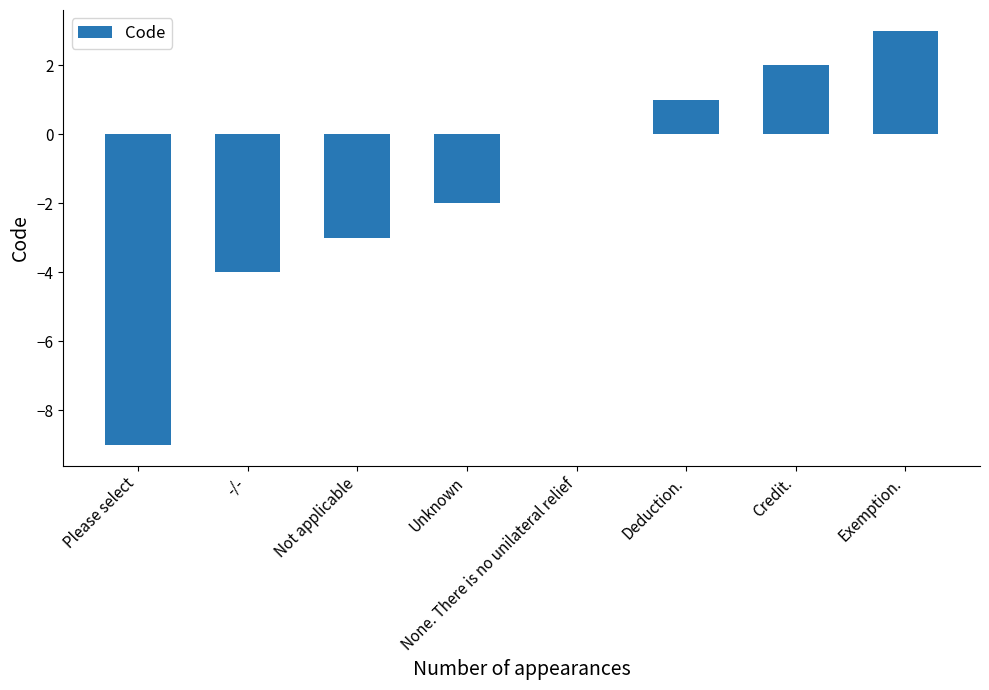

What is the sum of all values?

-12